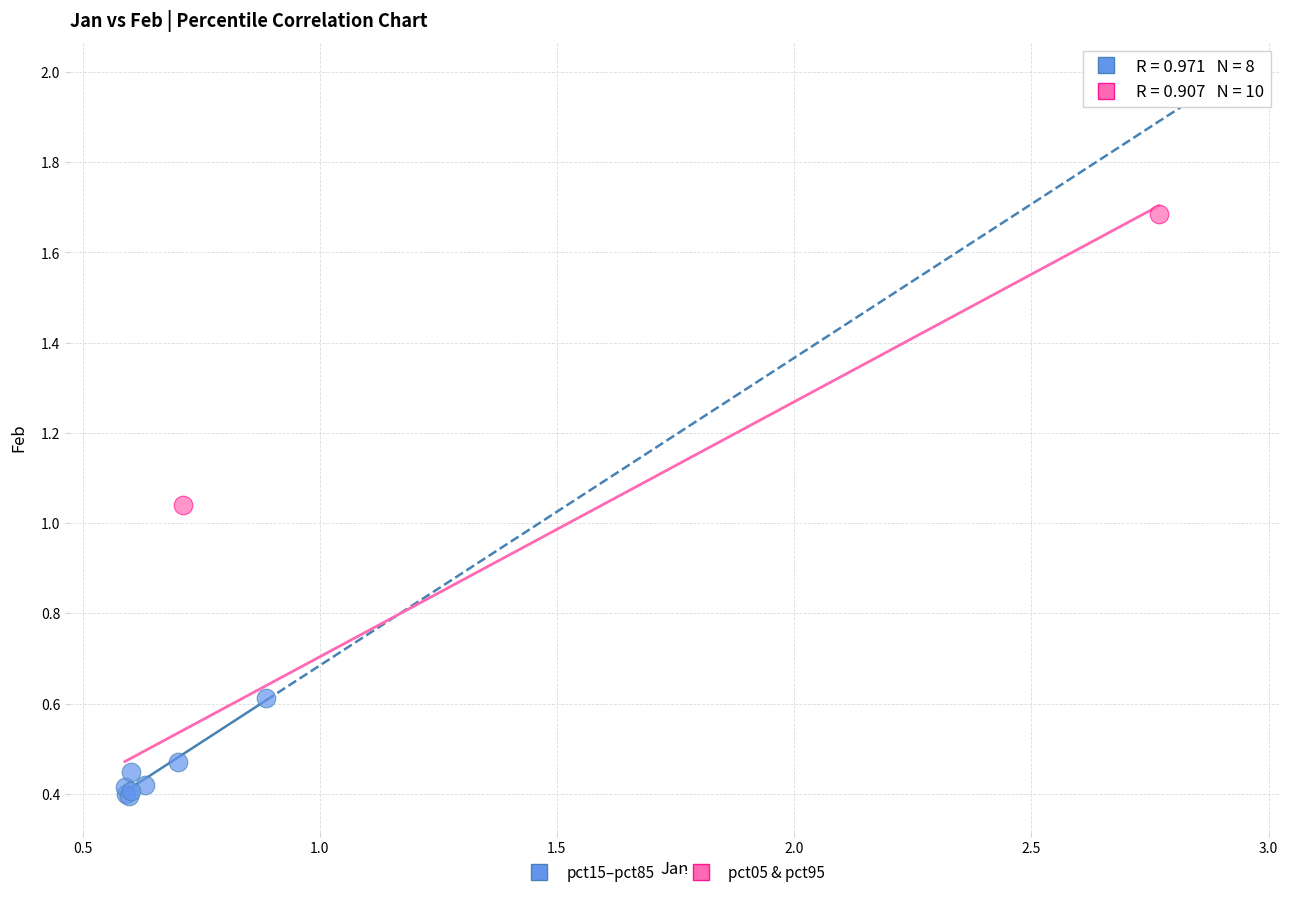

Which series reaches the minimum Y coordinate?

pct15–pct85